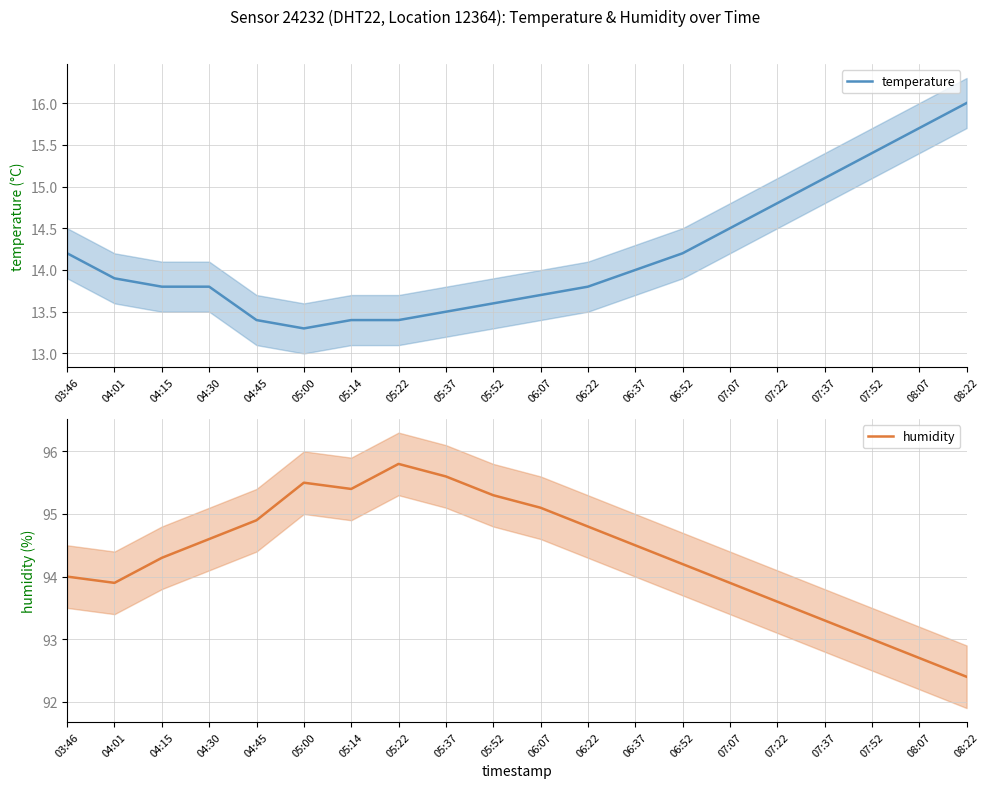

Which series has the largest total across all categories?

humidity